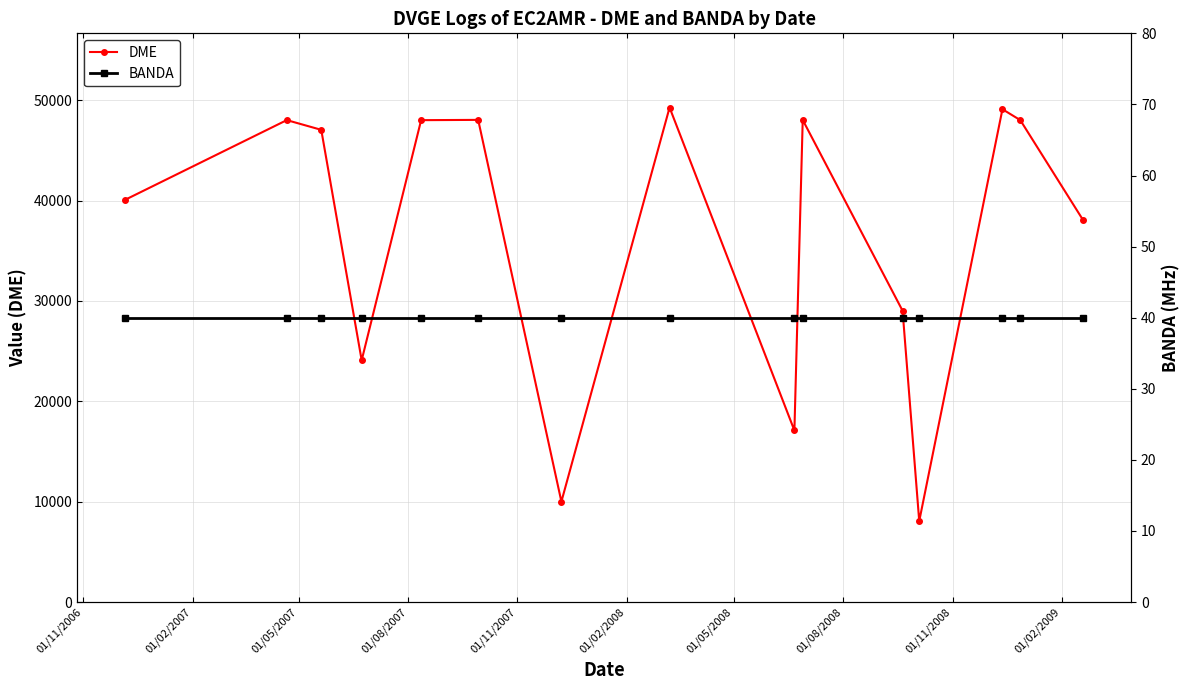

List the series in order of their overall mean, highest first.

DME, BANDA